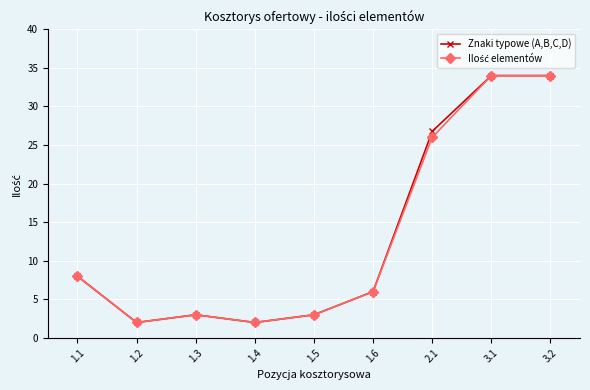

What is the total value across all series at 3.1?

68.0